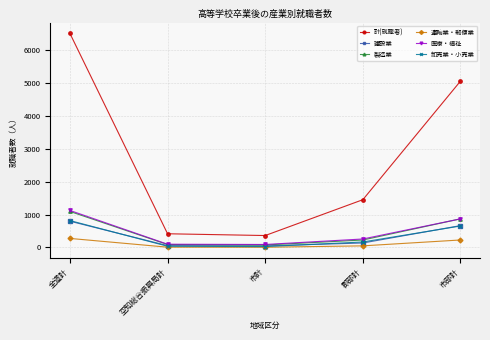

What is the sum of the 建設業 values at 郡部計 and 市部計?

797